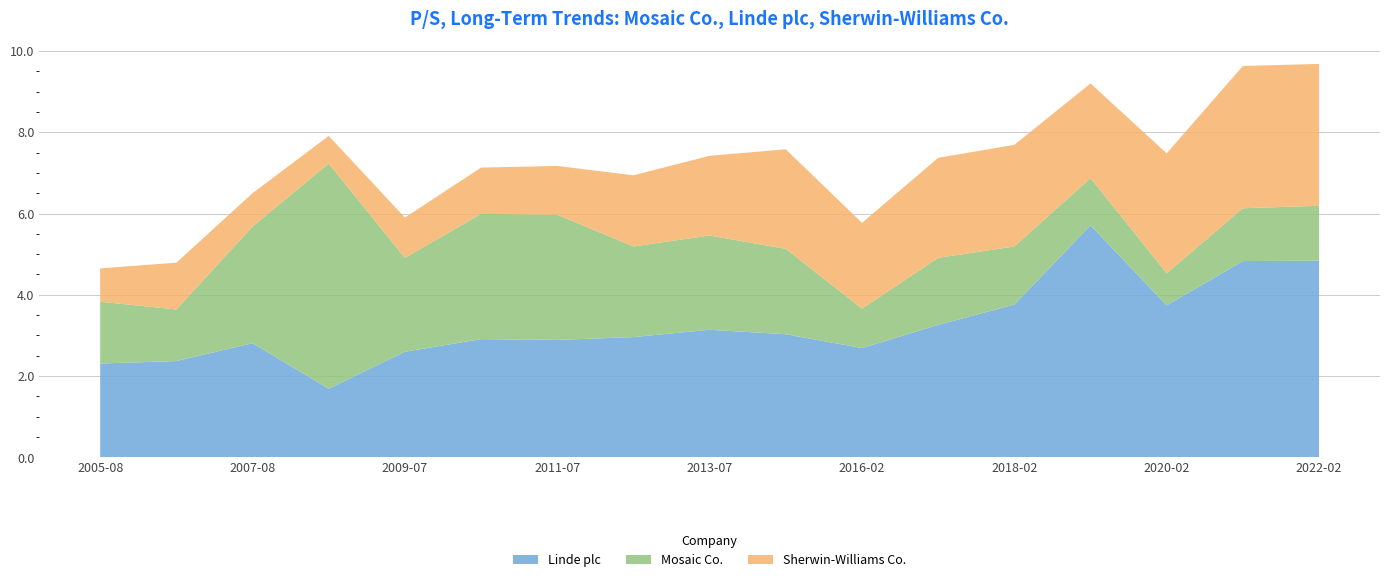

Reading left to right, transcribe all the data shown in this chart.

Linde plc: 2.3	2.4	2.8	1.7	2.6	2.9	2.9	3.0	3.1	3.0	2.7	3.3	3.8	5.7	3.7	4.8	4.8
Mosaic Co.: 1.5	1.3	2.9	5.5	2.3	3.1	3.1	2.2	2.3	2.1	1.0	1.6	1.4	1.2	0.8	1.3	1.4
Sherwin-Williams Co.: 0.8	1.1	0.8	0.7	1.0	1.1	1.2	1.8	2.0	2.5	2.1	2.5	2.5	2.3	3.0	3.5	3.5